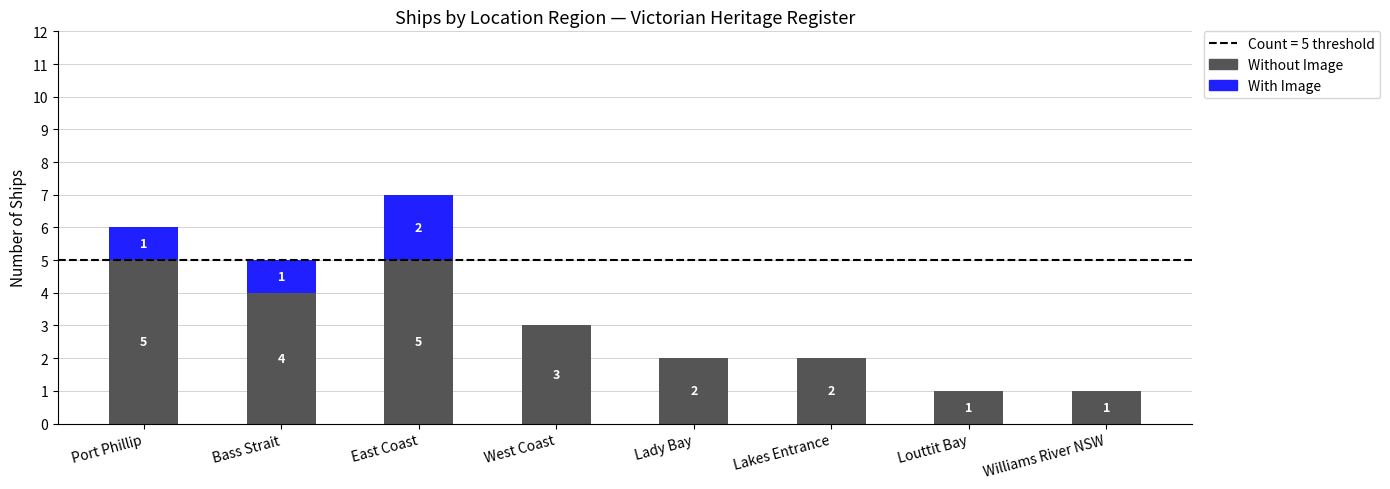

Reading left to right, transcribe the values for Without Image.

Port Phillip=5	Bass Strait=4	East Coast=5	West Coast=3	Lady Bay=2	Lakes Entrance=2	Louttit Bay=1	Williams River NSW=1